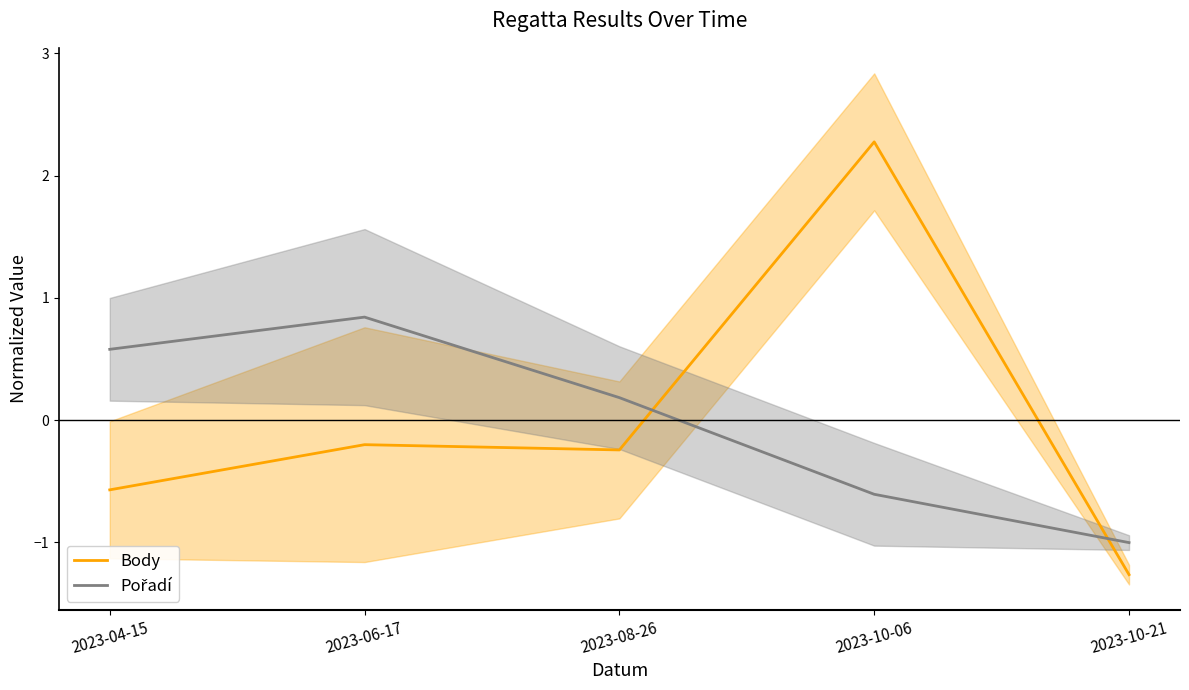

True or false: Body and Pořadí intersect in this chart.

True